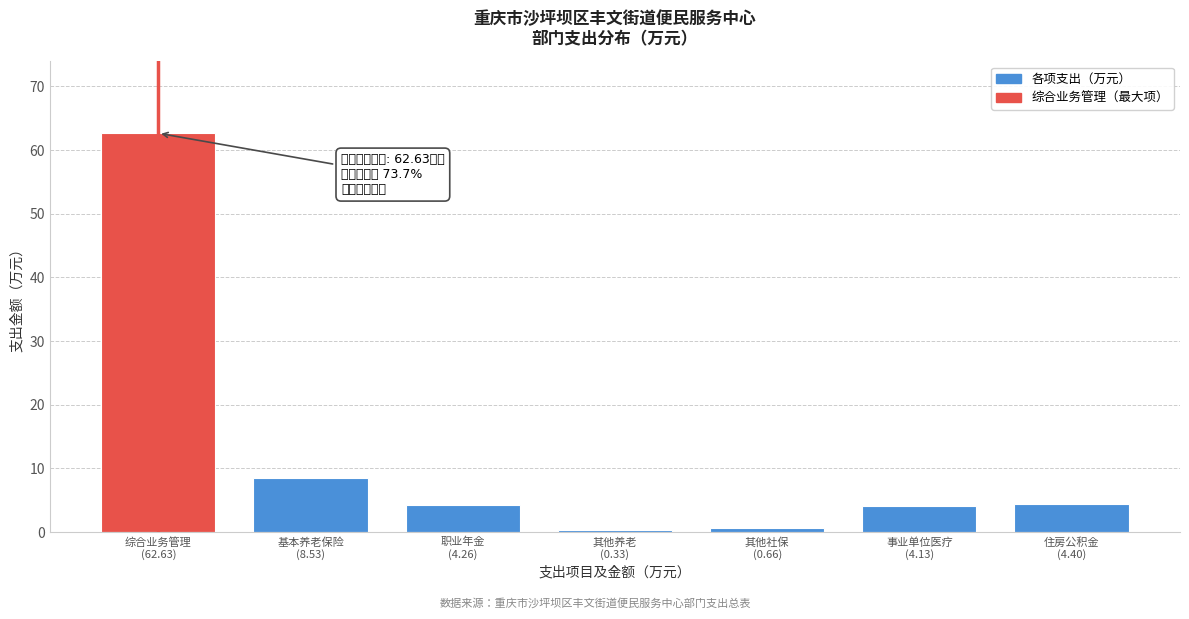

What is the maximum value shown in the chart?

62.6